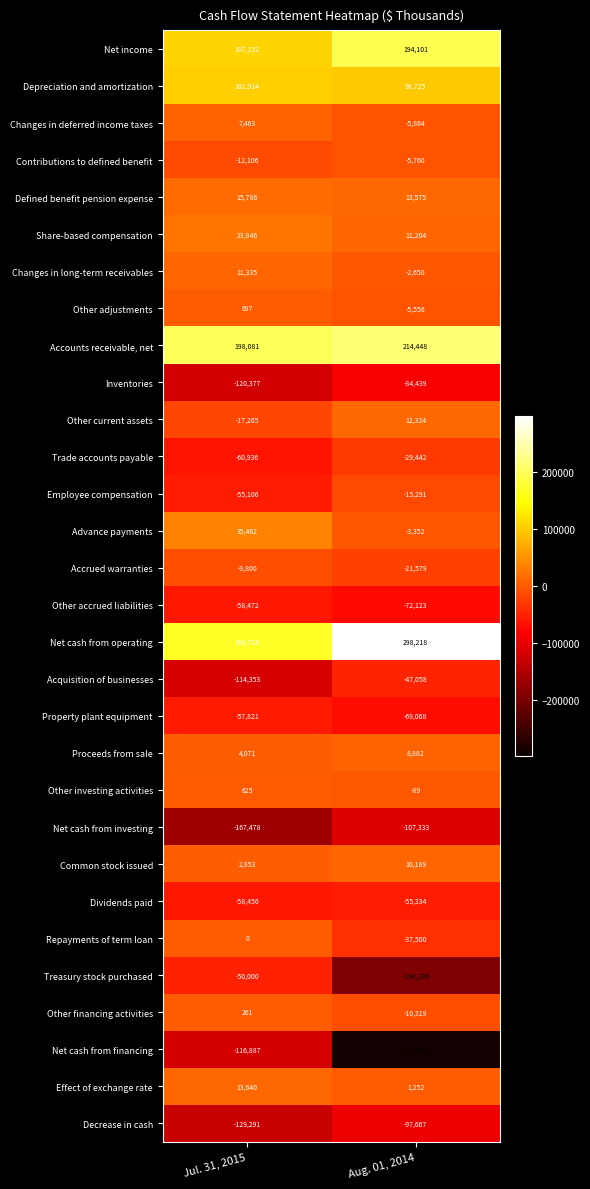

Which series has the widest spread of values?

Net cash from financing